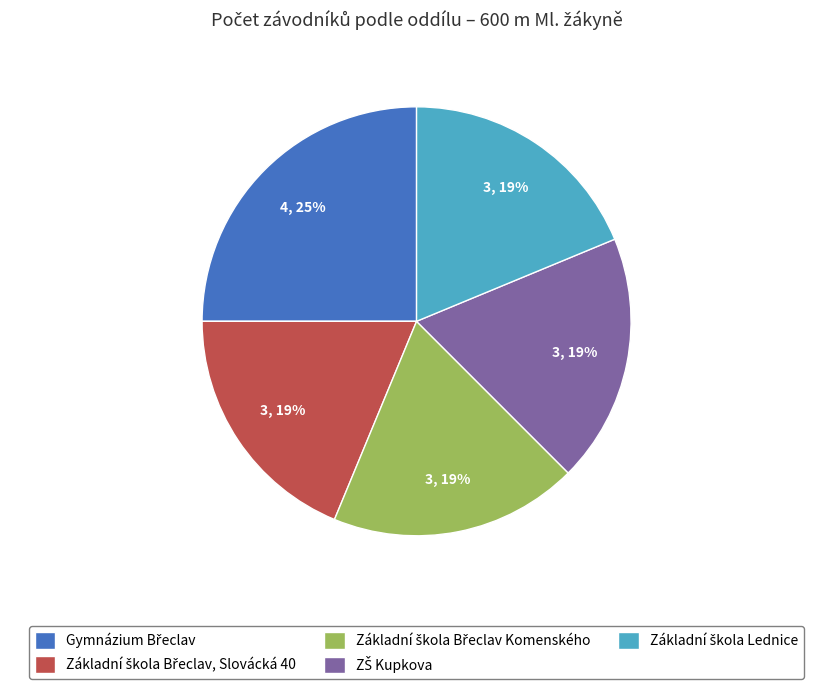

Is there a majority slice in this chart?

No